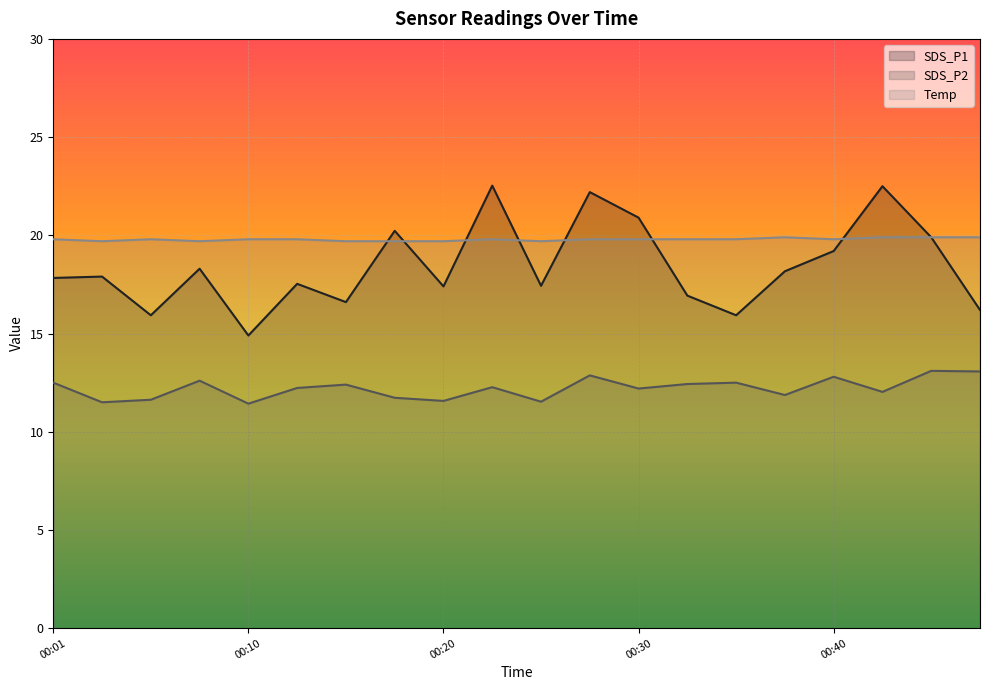

True or false: SDS_P2 line has a value of 13.1 at 19.

True